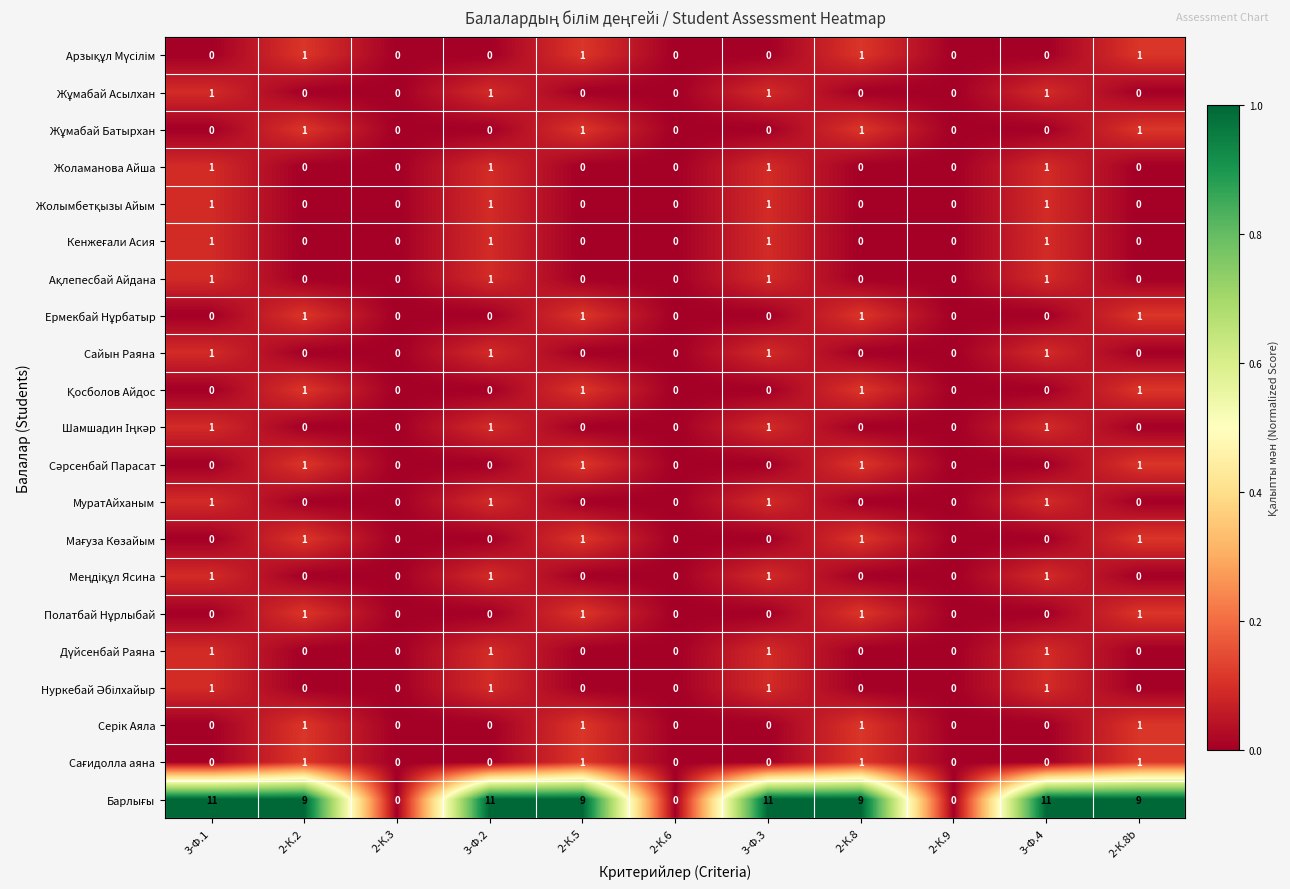

What is the maximum value shown in the chart?

11